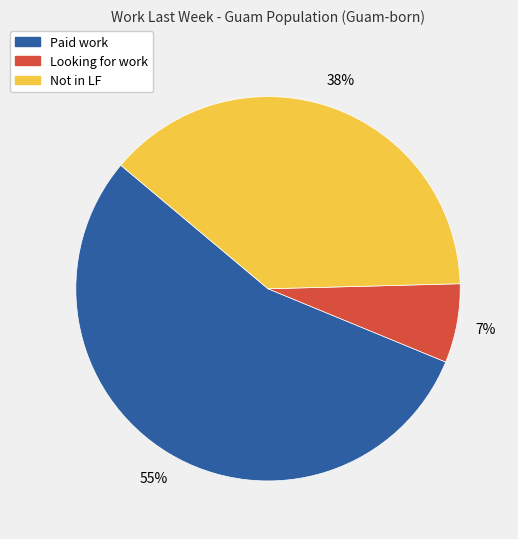

Which slice represents more than half of the pie?

Paid work